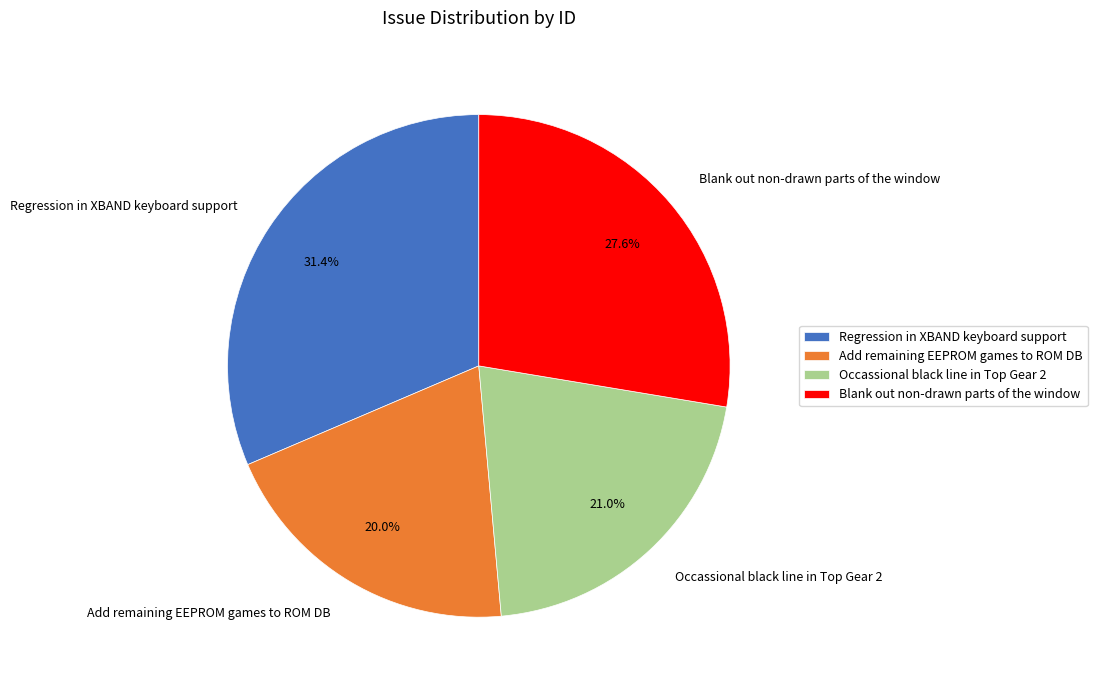

Count the number of slices in the pie.

4